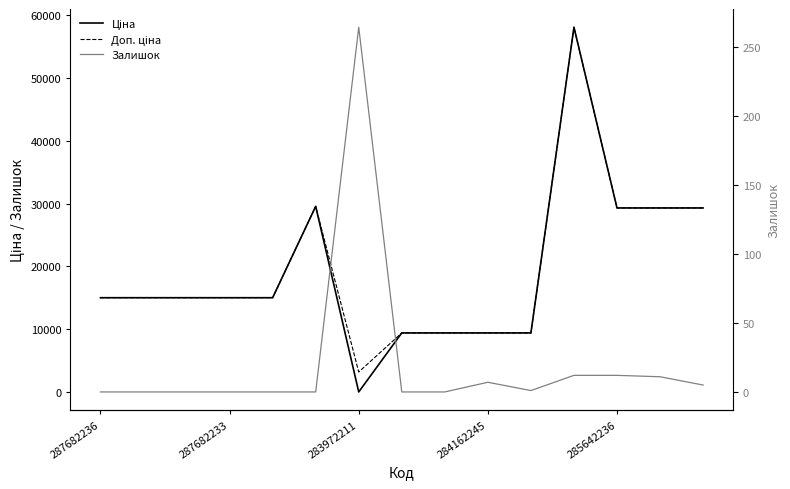

How many lines are shown in the chart?

3